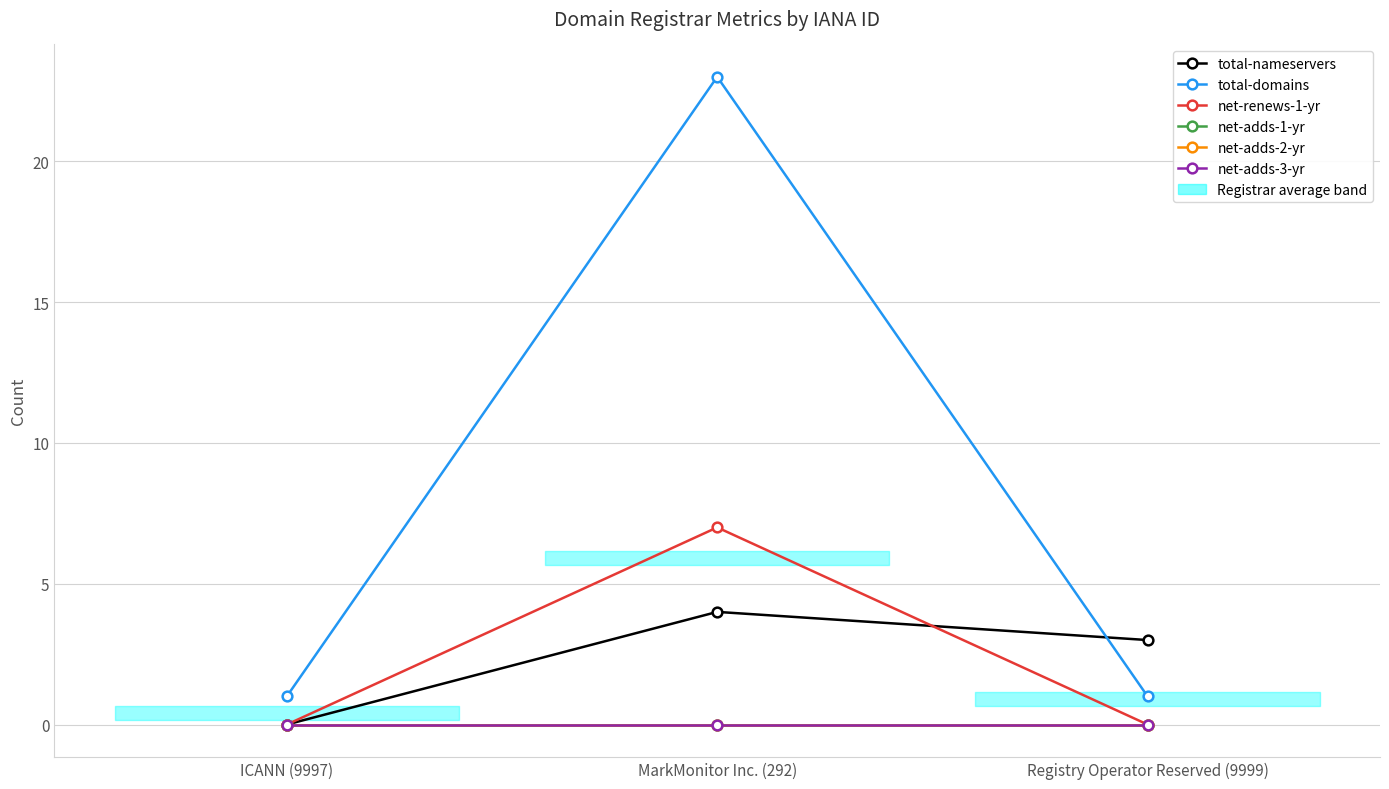

Is this an area chart (filled region under the line)?

No